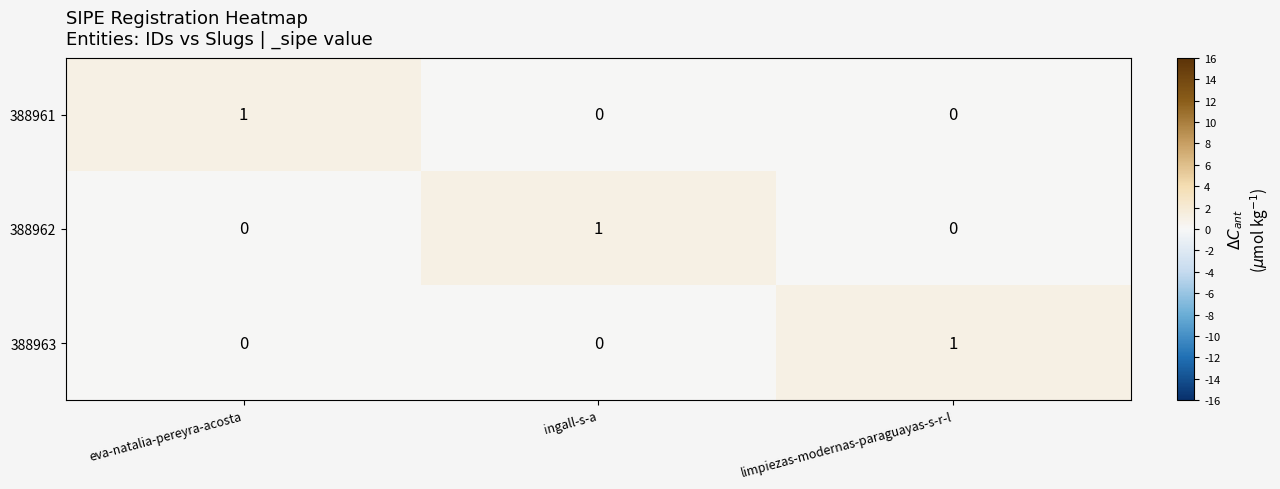

The value of 388963 at eva-natalia-pereyra-acosta is 0. True or false?

True